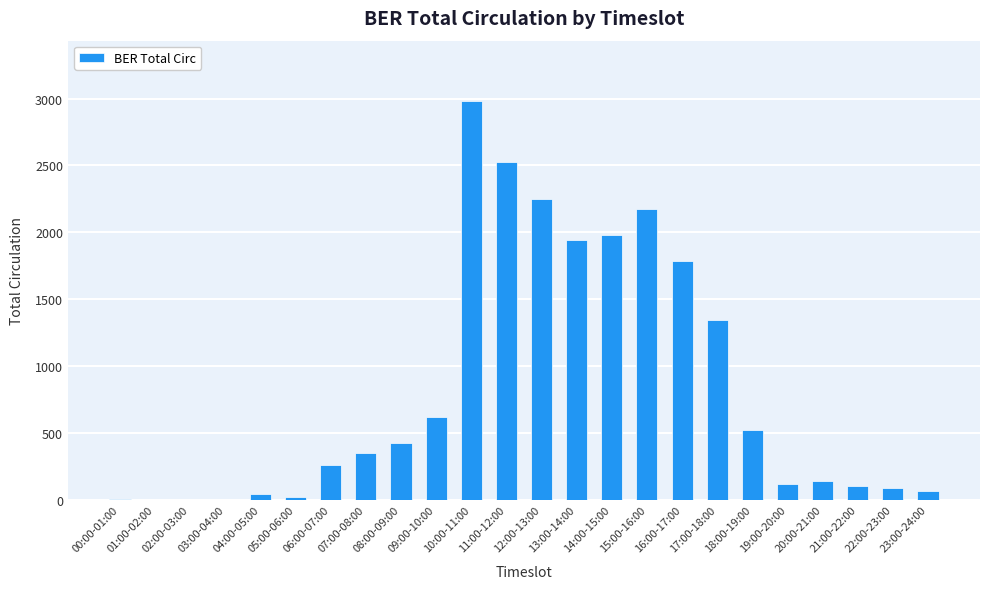

At which label is the value closest to 1492?

17:00-18:00